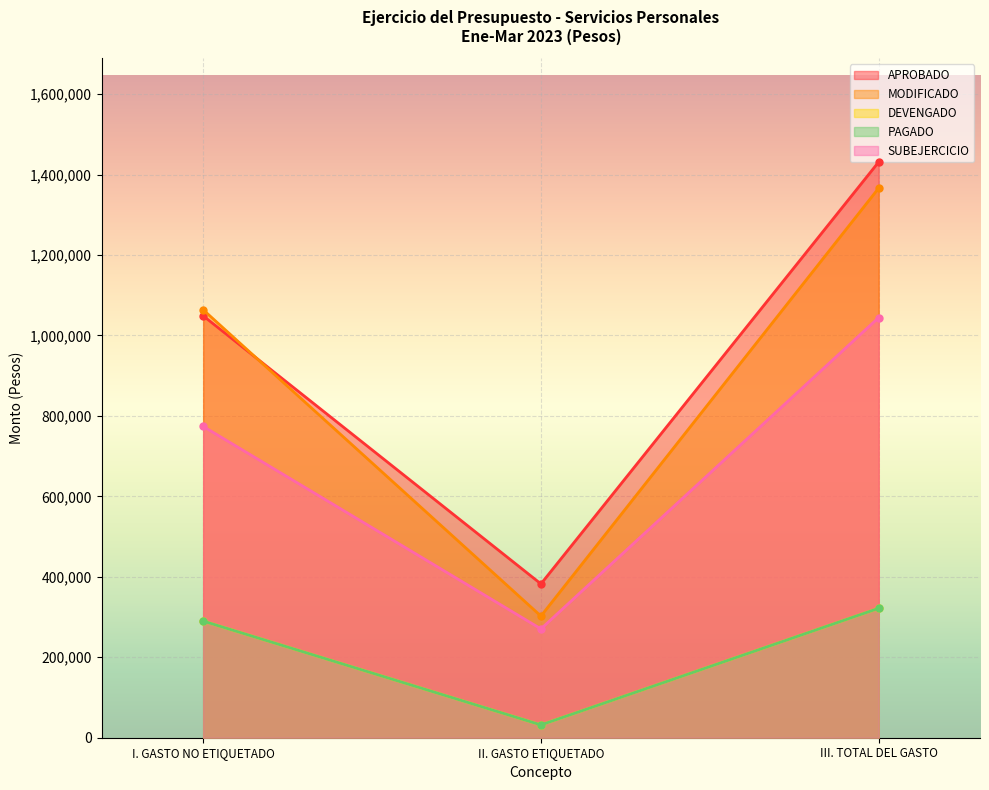

What is the lowest value of the PAGADO series?

31837.0